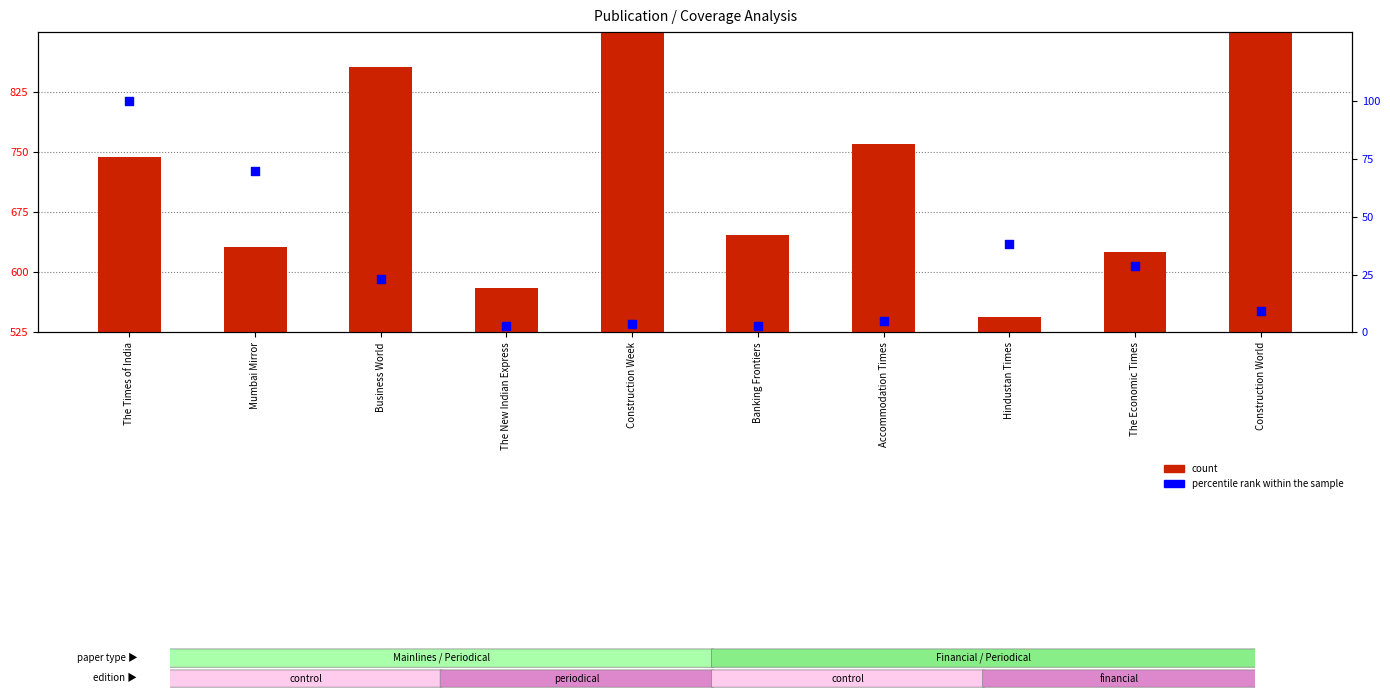

Is the value of count at Business World greater than the value of percentile rank within the sample at The Times of India?

Yes